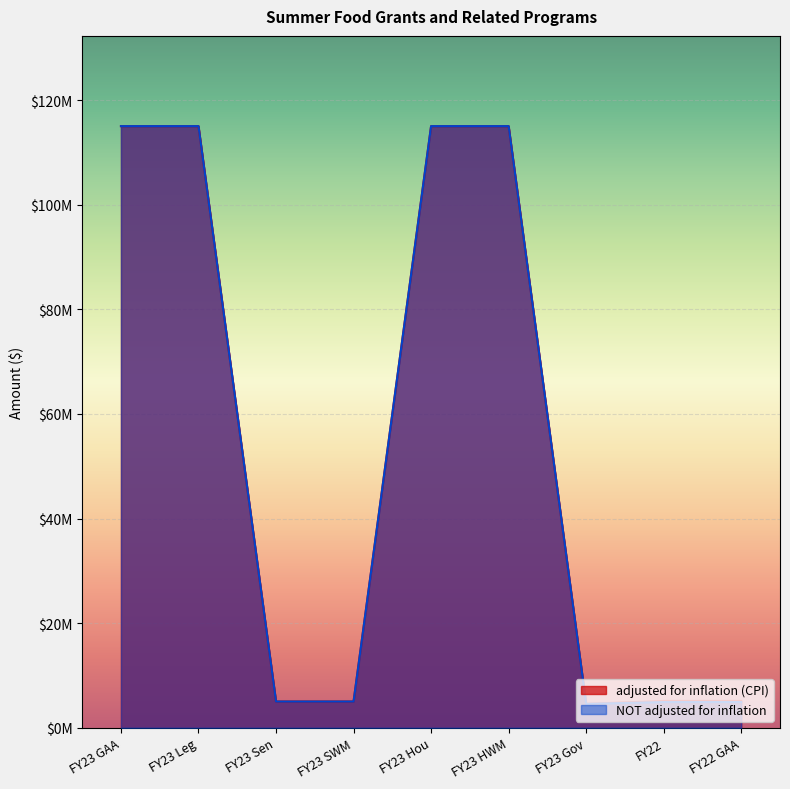

Is it true that adjusted for inflation (CPI) equals 115016445 at FY23 HWM?

True